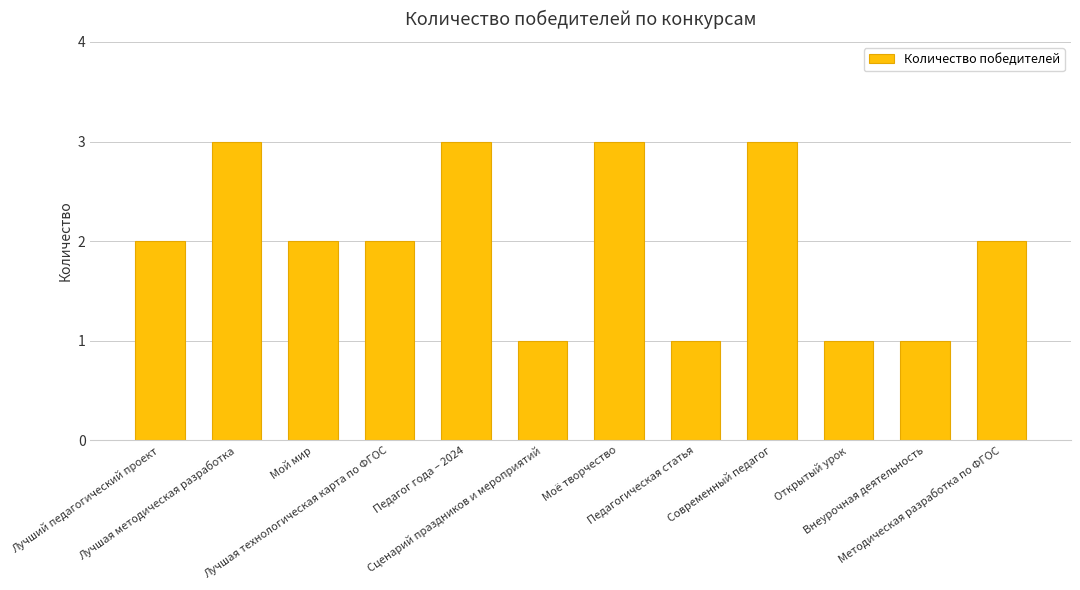

What is the value of the 12th bar from the left?

2